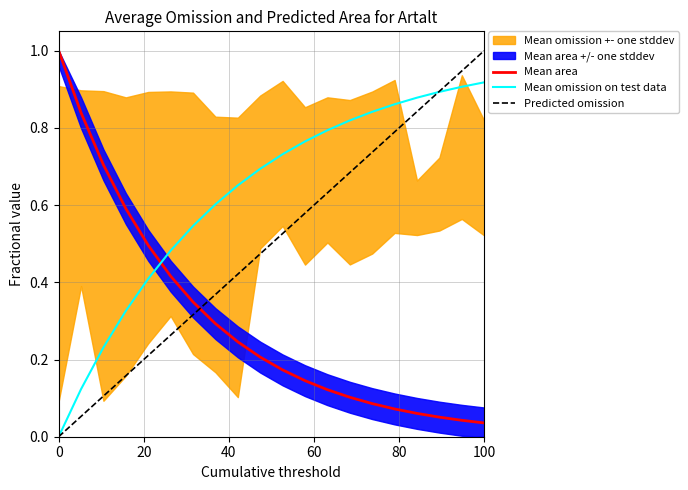

Which category has the highest value in the Predicted omission series?

100